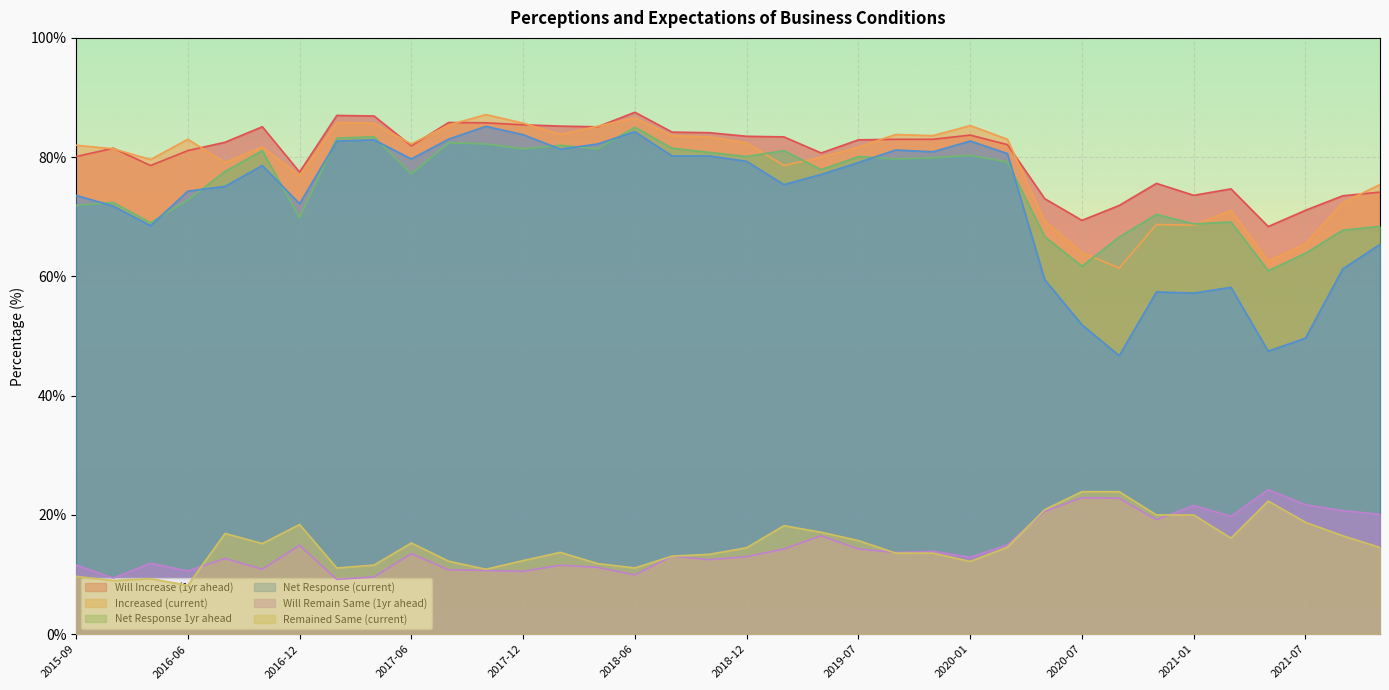

What is the difference between the Net Response (current) values at 2020-03 and 2021-07?

30.9